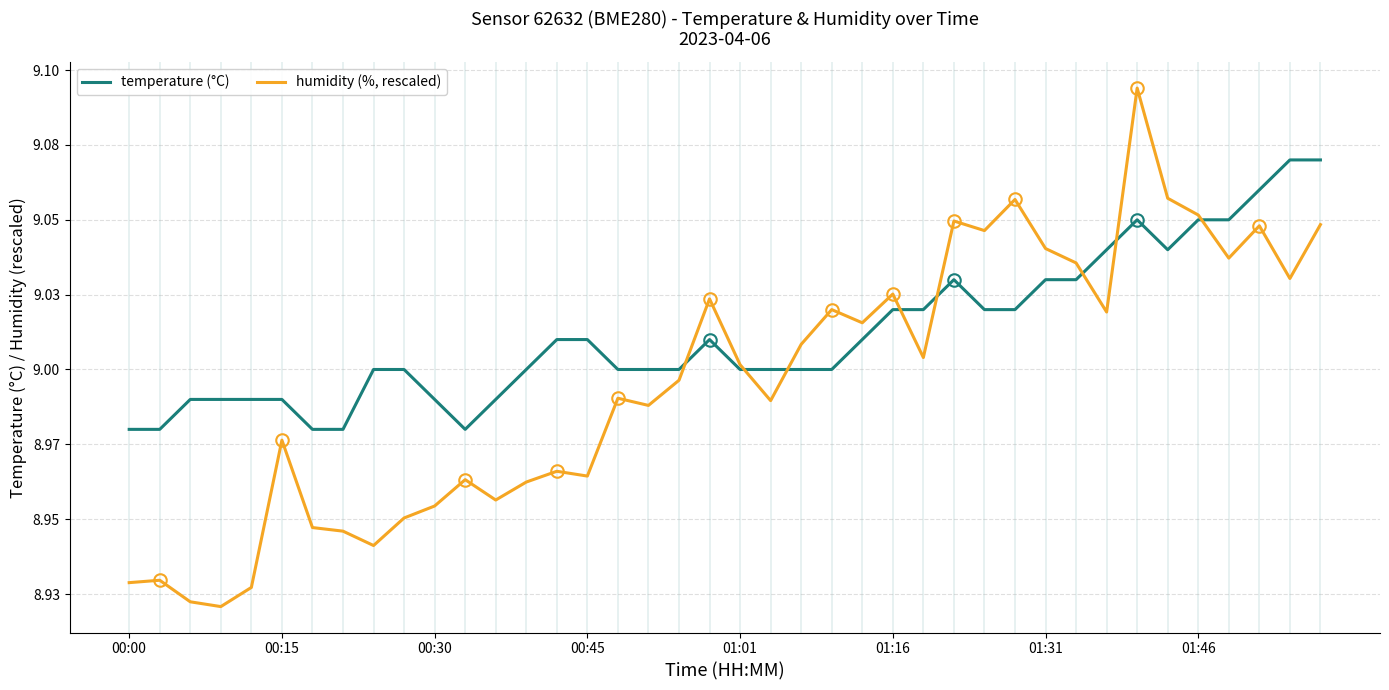

What are all the series names shown in the legend?

temperature (°C), humidity (%, rescaled)